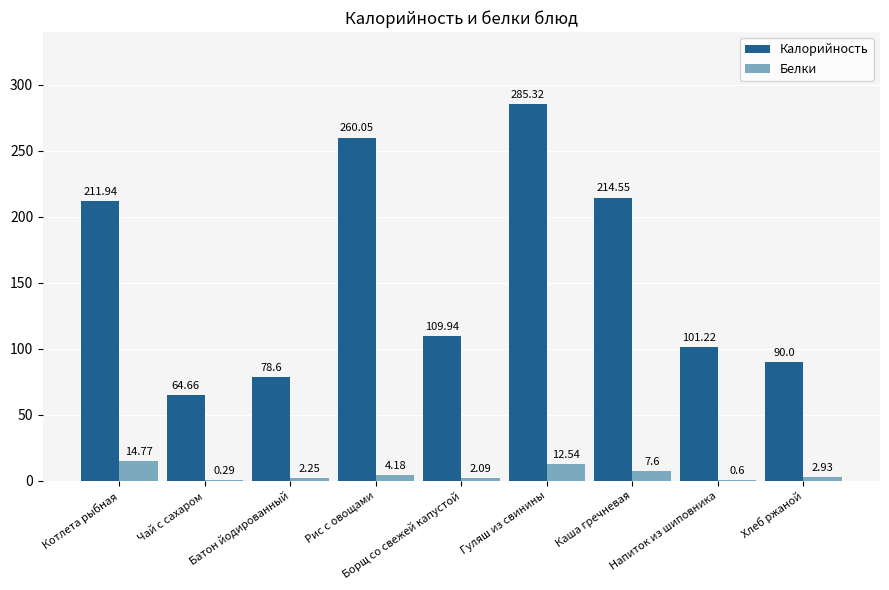

Which series has the largest total across all categories?

Калорийность